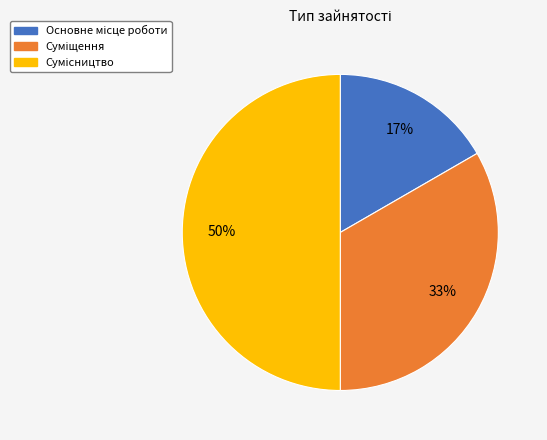

To the nearest percent, what is the average slice percentage?

33%